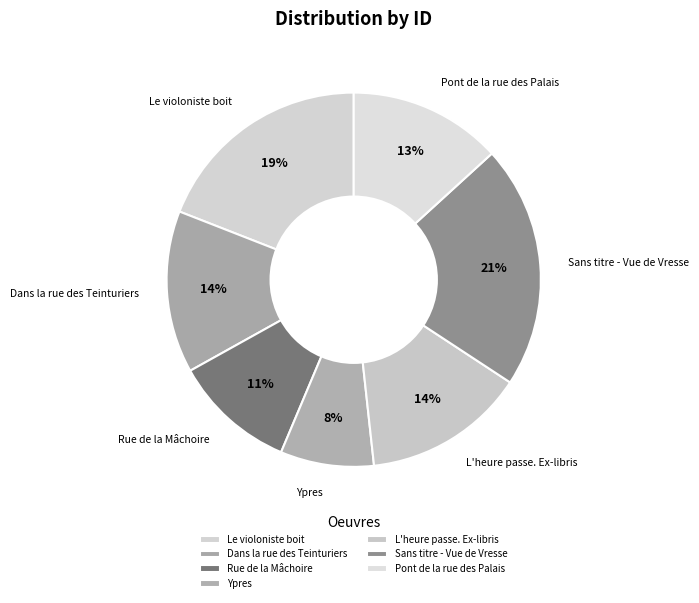

Which slice is the smallest?

Ypres